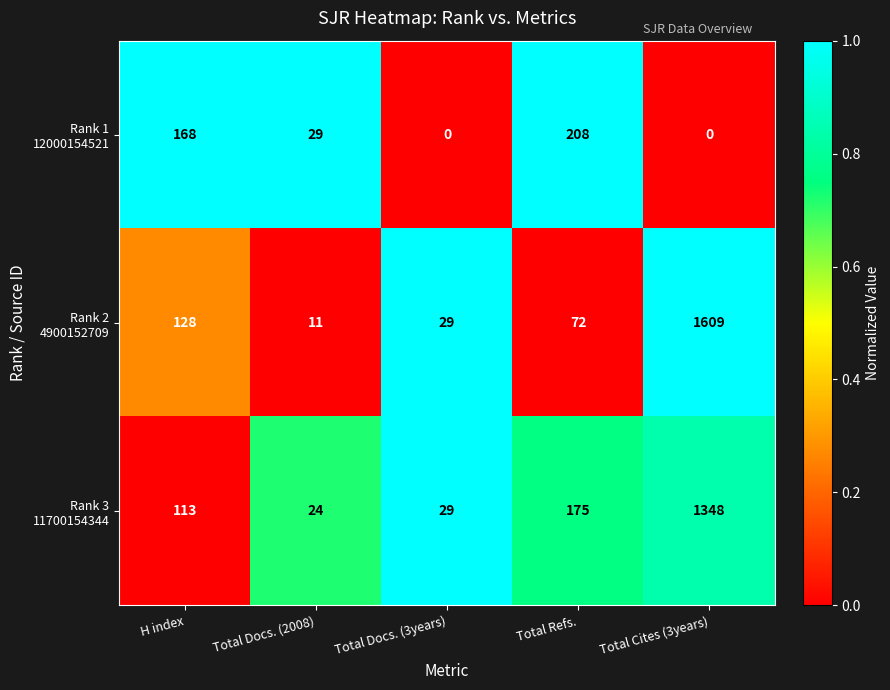

What is the total value across all series at Total Cites (3years)?

2957